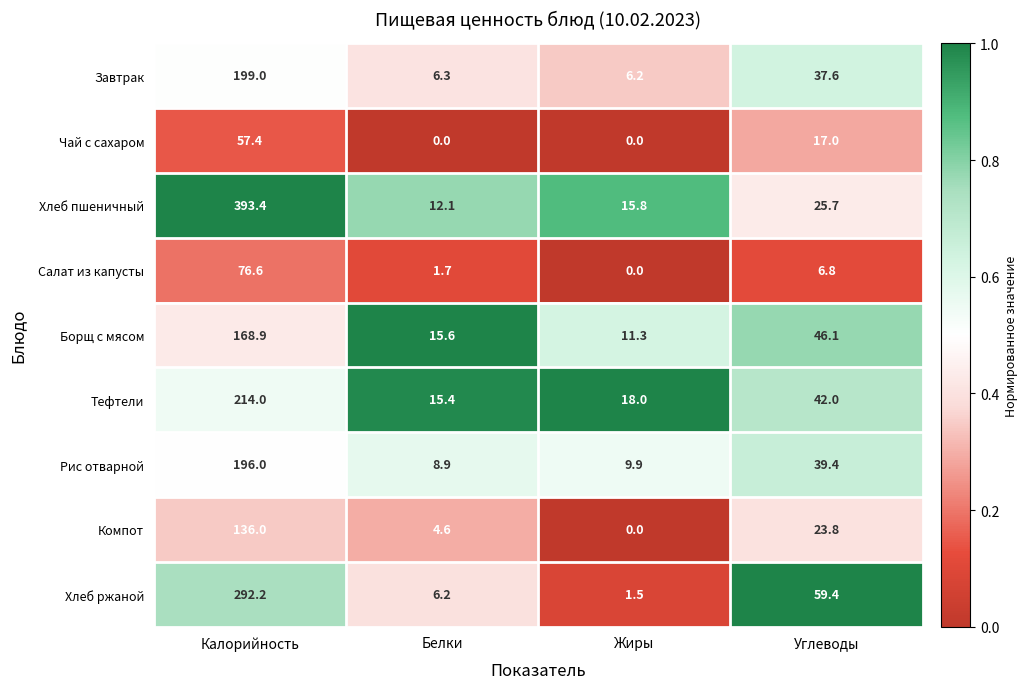

Where does the Хлеб ржаной series first go above 59?

Калорийность